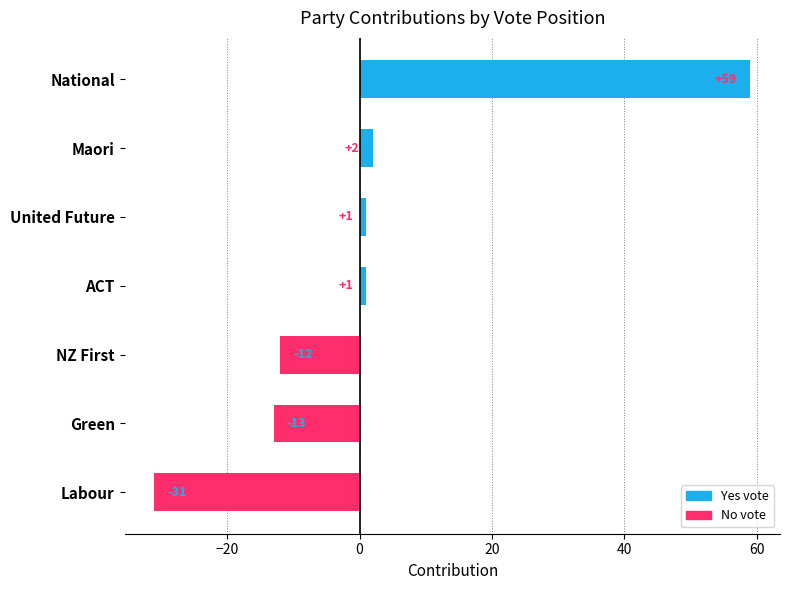

Between United Future and Labour, which is larger?

United Future